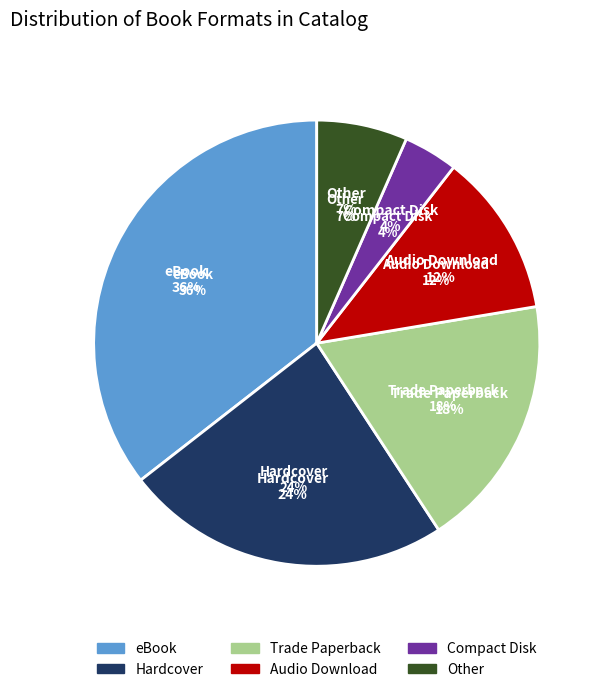

What percentage do eBook and Audio Download together represent?

47.4%